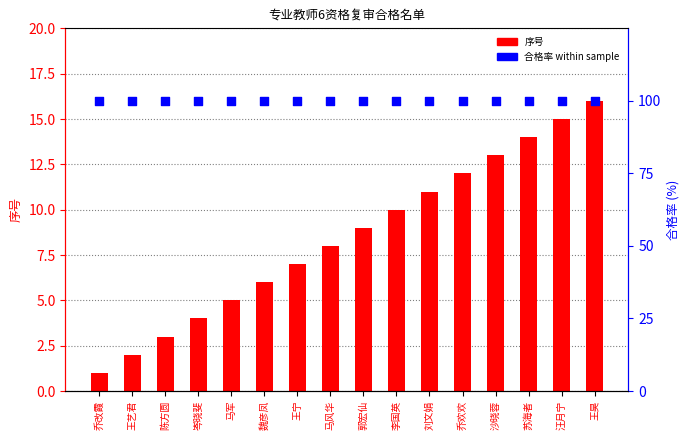

At which category is the sum across all series the highest?

王昊